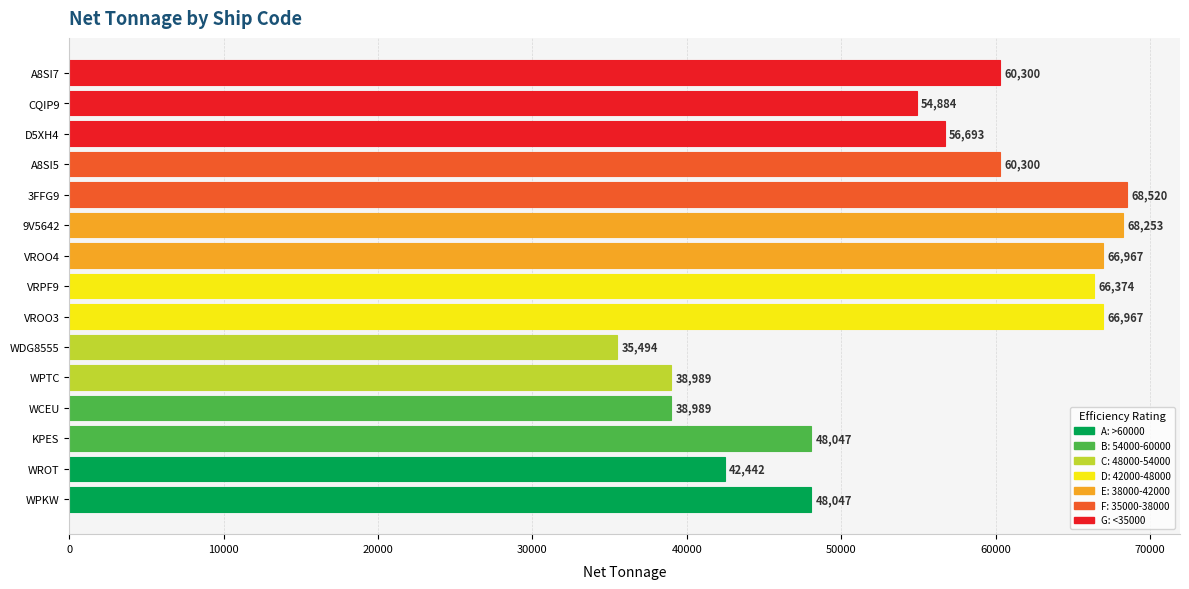

What is the difference between the second highest and minimum values?

32759